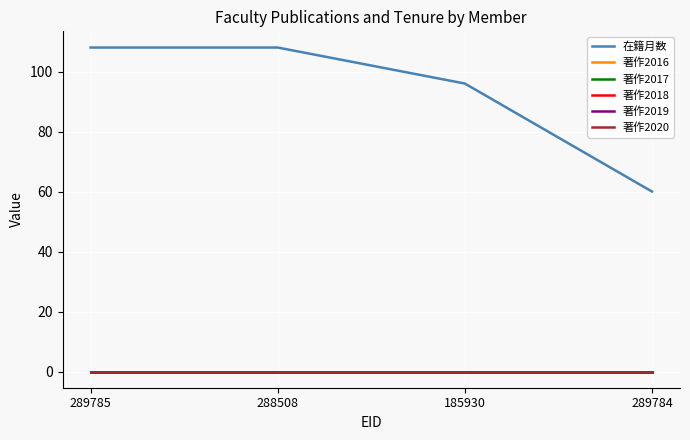

True or false: 著作2020 and 著作2017 intersect in this chart.

False